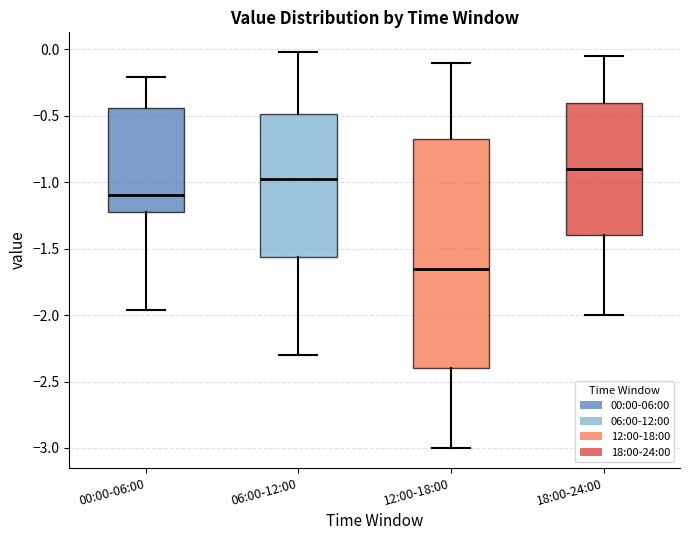

Which box's median line is the highest?

18:00-24:00